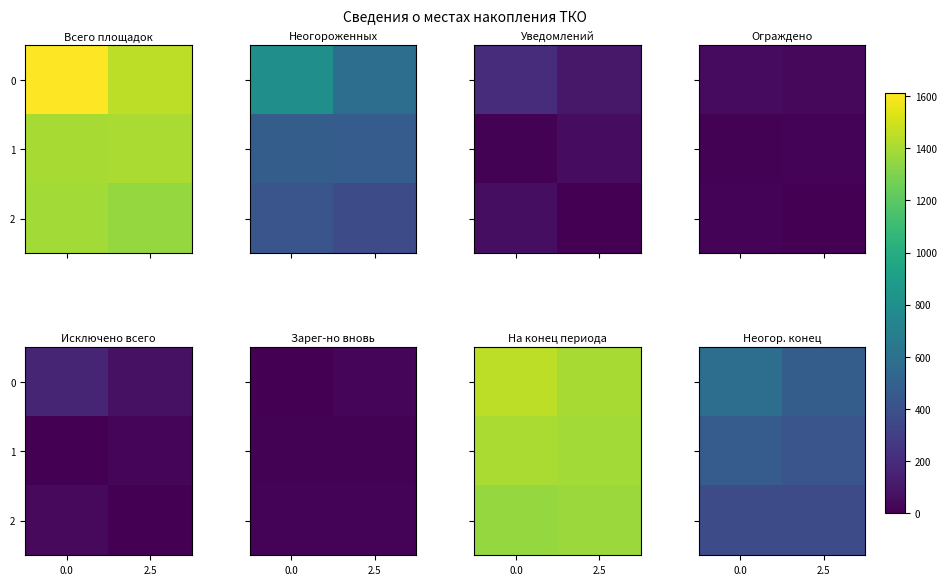

Which label corresponds to the smallest value in the chart?

2.5